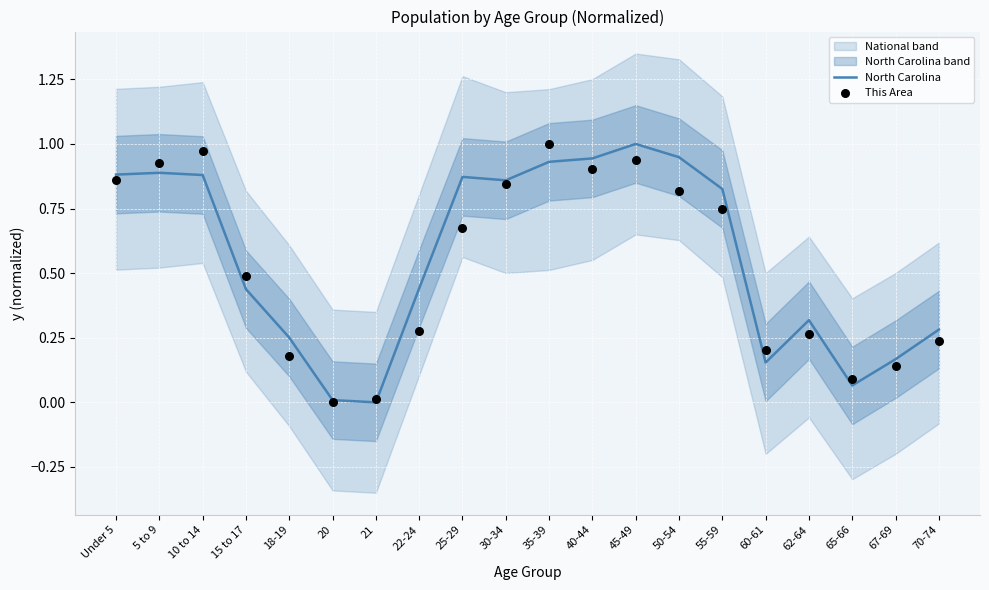

Which series reaches the minimum Y coordinate?

North Carolina